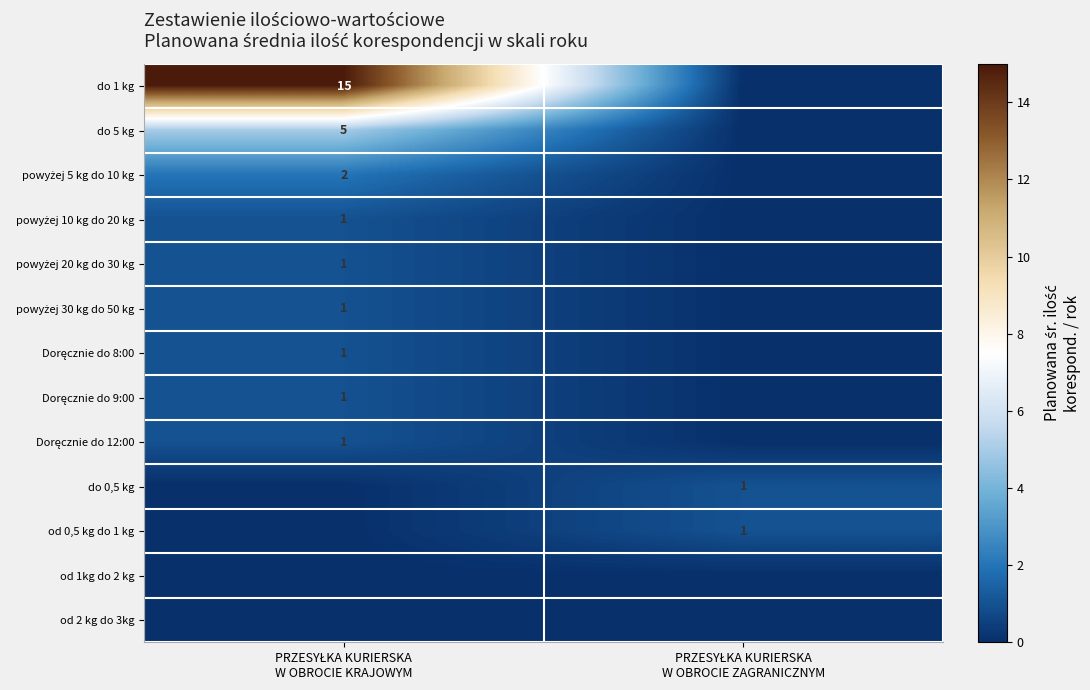

Which category has the lowest value in the Doręcznie do 8:00 series?

PRZESYŁKA KURIERSKA W OBROCIE ZAGRANICZNYM